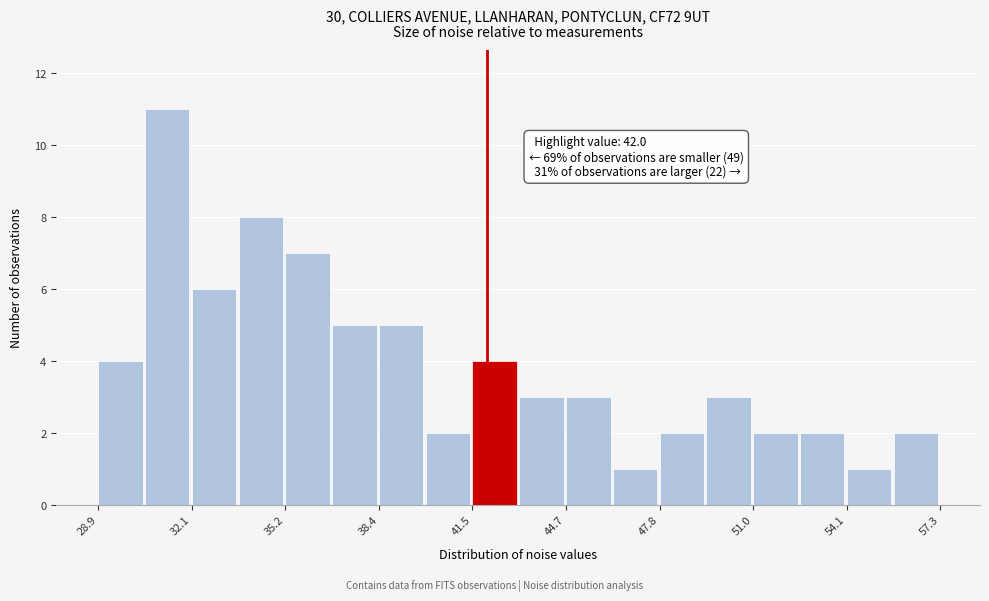

Around what value on the x-axis is the tallest bar? Give the approximate position of its centre, as read against the axis.

31.0